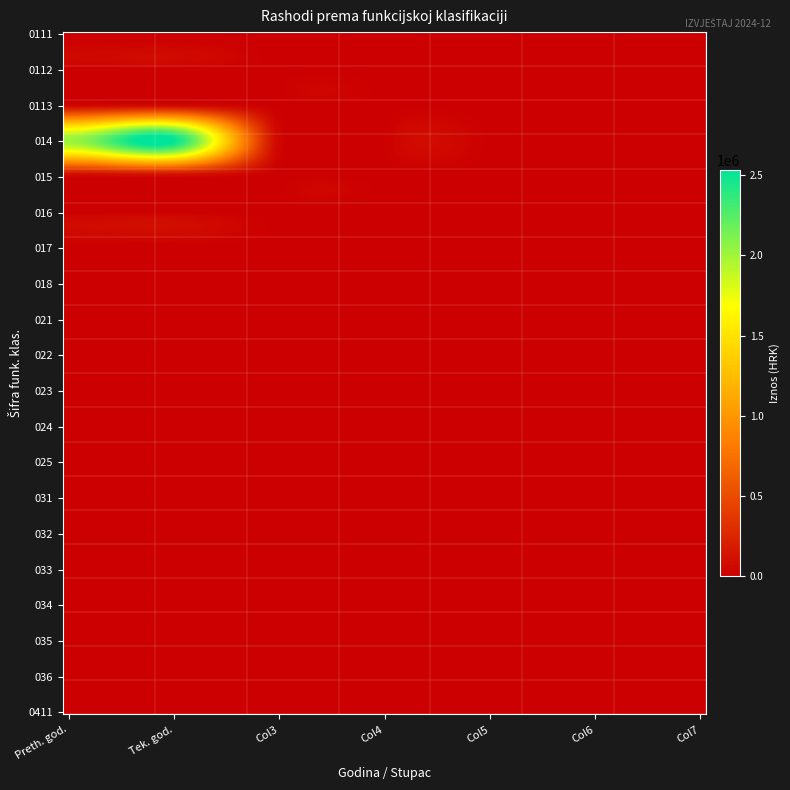

At which category is the sum across all series the highest?

1